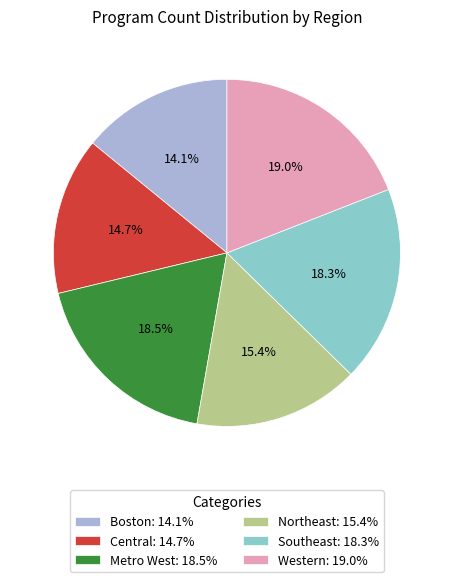

How many slices are in this pie chart?

6